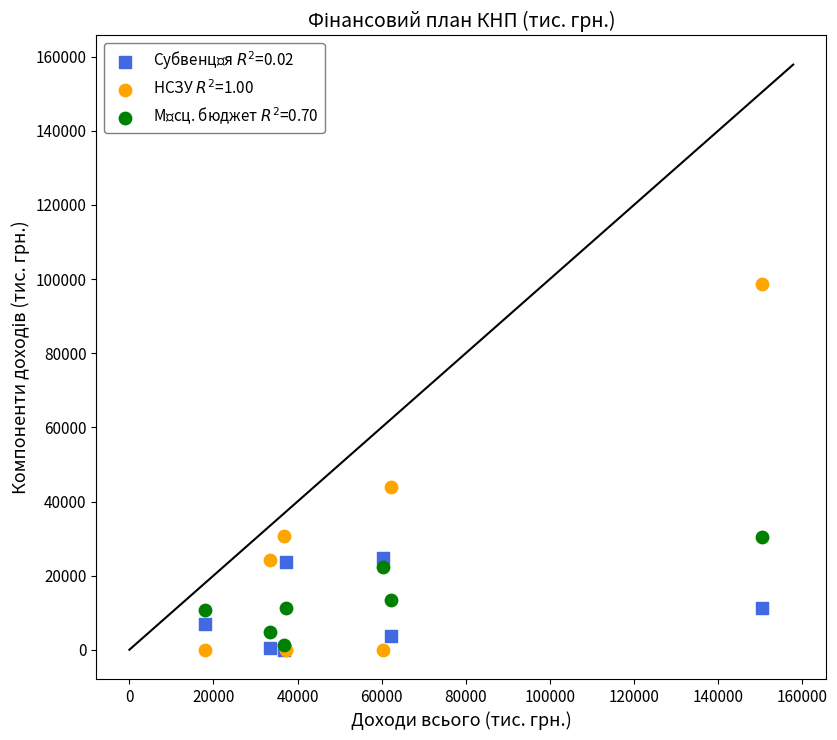

Across all series, what Y value is closest to 49334?

43945.2